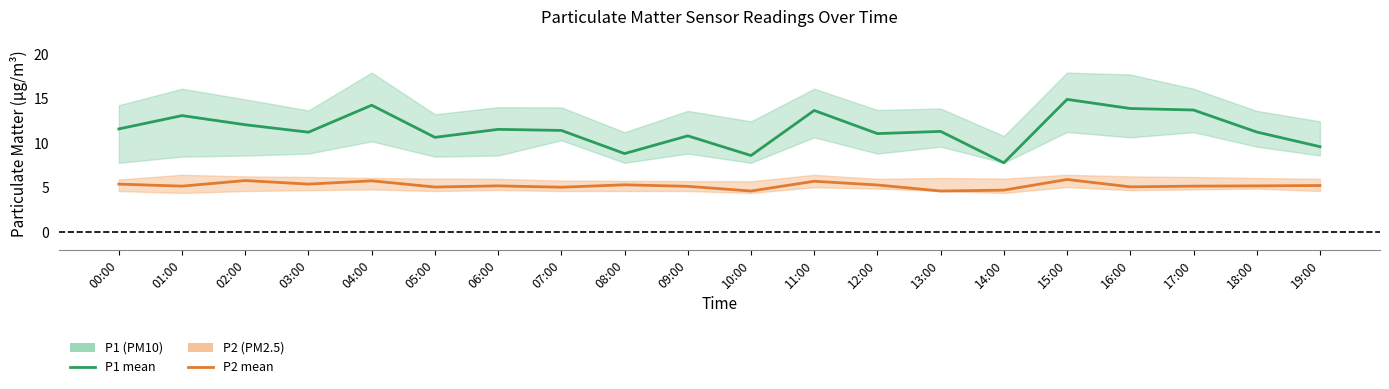

Which label corresponds to the smallest value in the chart?

10:00